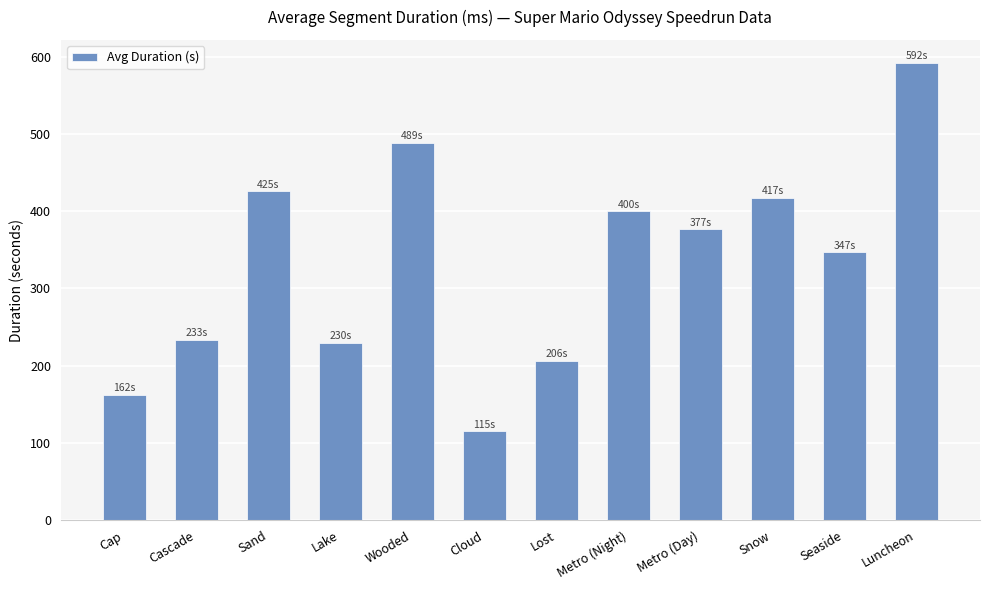

Reading left to right, transcribe all the data shown in this chart.

Cap=162.2	Cascade=233.2	Sand=425.4	Lake=229.7	Wooded=488.6	Cloud=115.1	Lost=206.5	Metro (Night)=400.0	Metro (Day)=376.5	Snow=417.2	Seaside=346.6	Luncheon=592.0